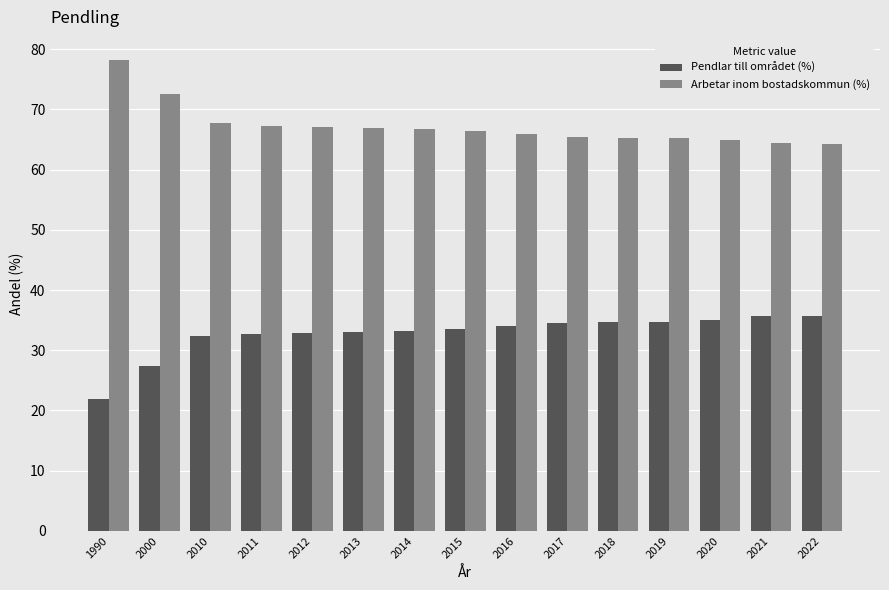

At which label is Arbetar inom bostadskommun (%) closest to 71?

2000